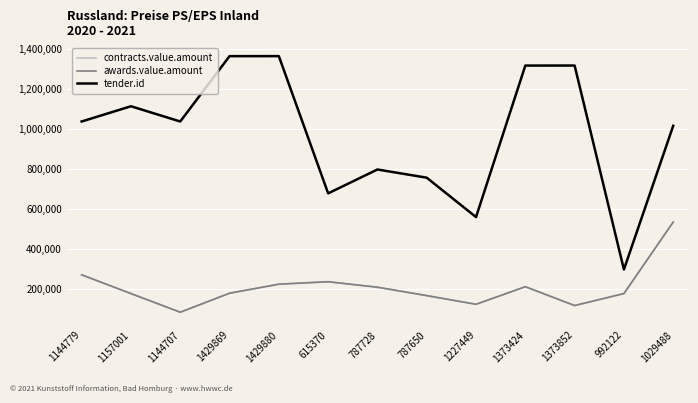

Which label corresponds to the smallest value in the chart?

1144707